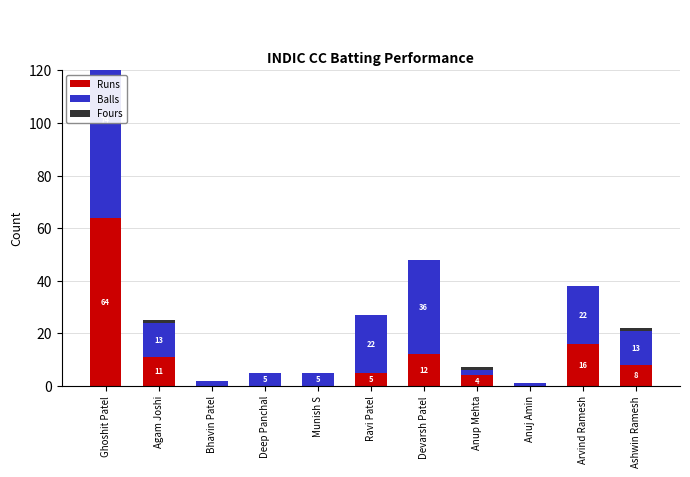

Which series has the largest range (max minus min)?

Balls